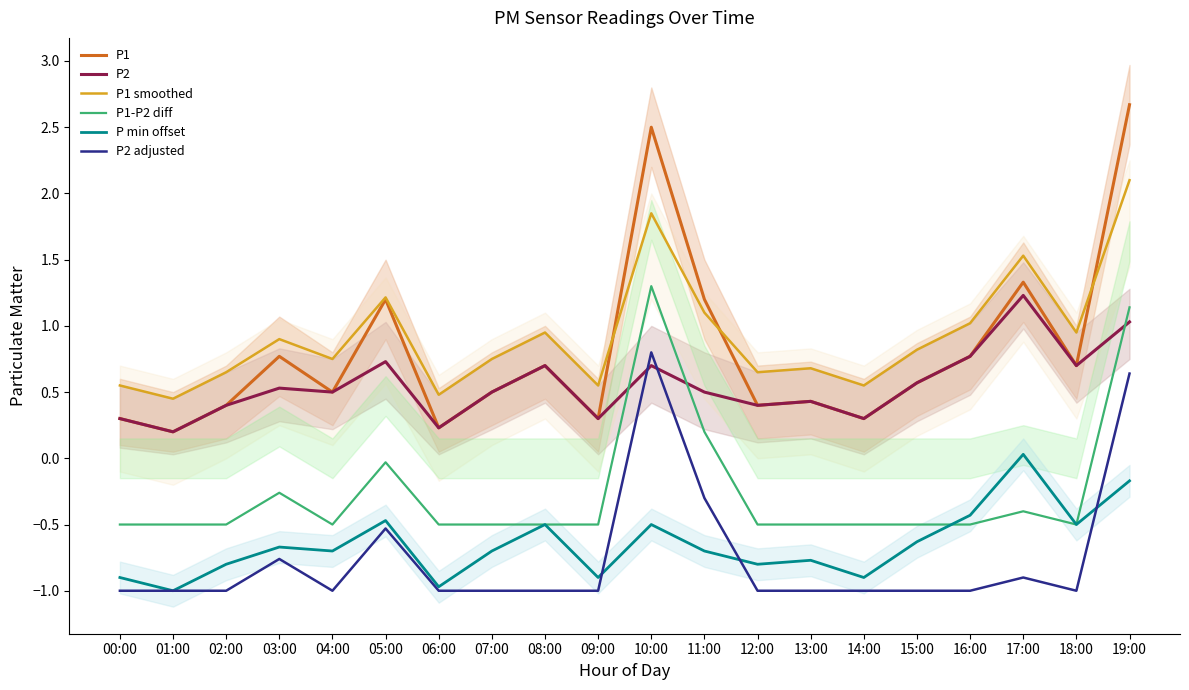

Reading right to left, transcribe all the data shown in this chart.

P1: 2.7	0.7	1.3	0.8	0.6	0.3	0.4	0.4	1.2	2.5	0.3	0.7	0.5	0.2	1.2	0.5	0.8	0.4	0.2	0.3
P2: 1.0	0.7	1.2	0.8	0.6	0.3	0.4	0.4	0.5	0.7	0.3	0.7	0.5	0.2	0.7	0.5	0.5	0.4	0.2	0.3
P1 smoothed: 2.1	0.9	1.5	1.0	0.8	0.6	0.7	0.7	1.1	1.9	0.6	0.9	0.8	0.5	1.2	0.8	0.9	0.7	0.5	0.6
P1-P2 diff: 1.1	-0.5	-0.4	-0.5	-0.5	-0.5	-0.5	-0.5	0.2	1.3	-0.5	-0.5	-0.5	-0.5	-0.0	-0.5	-0.3	-0.5	-0.5	-0.5
P min offset: -0.2	-0.5	0.0	-0.4	-0.6	-0.9	-0.8	-0.8	-0.7	-0.5	-0.9	-0.5	-0.7	-1.0	-0.5	-0.7	-0.7	-0.8	-1.0	-0.9
P2 adjusted: 0.6	-1.0	-0.9	-1.0	-1.0	-1.0	-1.0	-1.0	-0.3	0.8	-1.0	-1.0	-1.0	-1.0	-0.5	-1.0	-0.8	-1.0	-1.0	-1.0